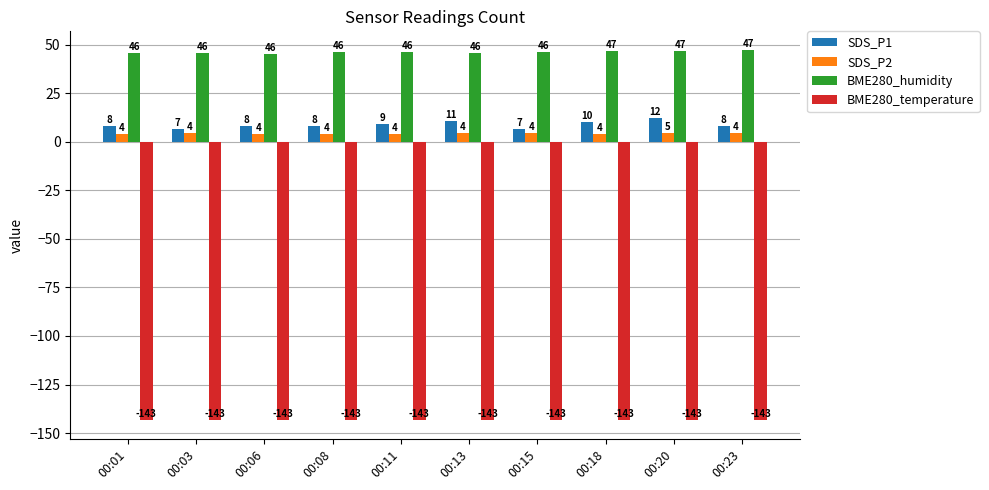

What is the greatest value displayed?

47.4